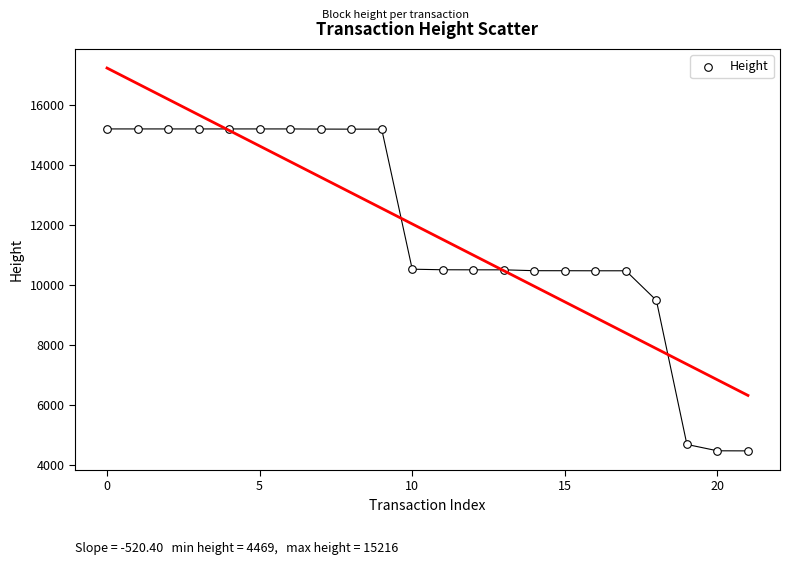

What Y value in the scatter plot is closest to 9842?

9493